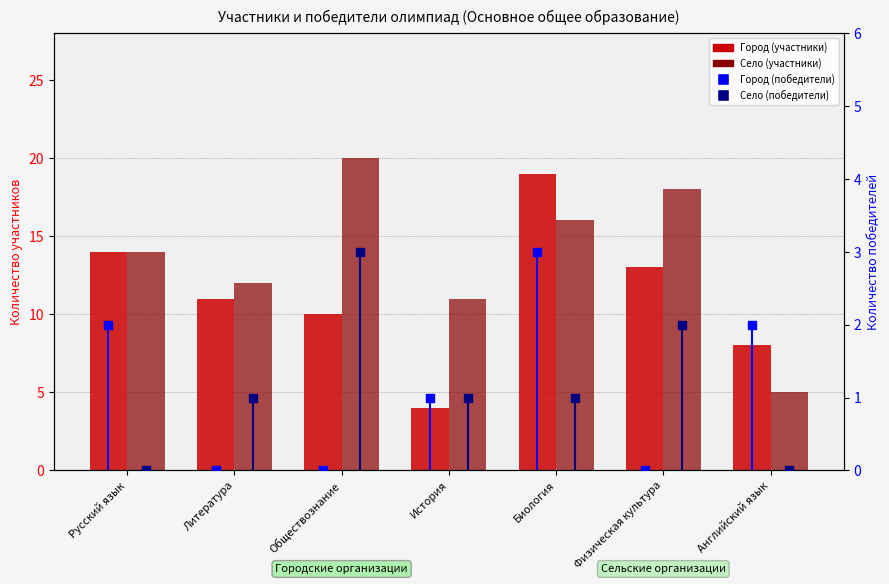

What are all the series names shown in the legend?

Город (участники), Село (участники), Город (победители), Село (победители)